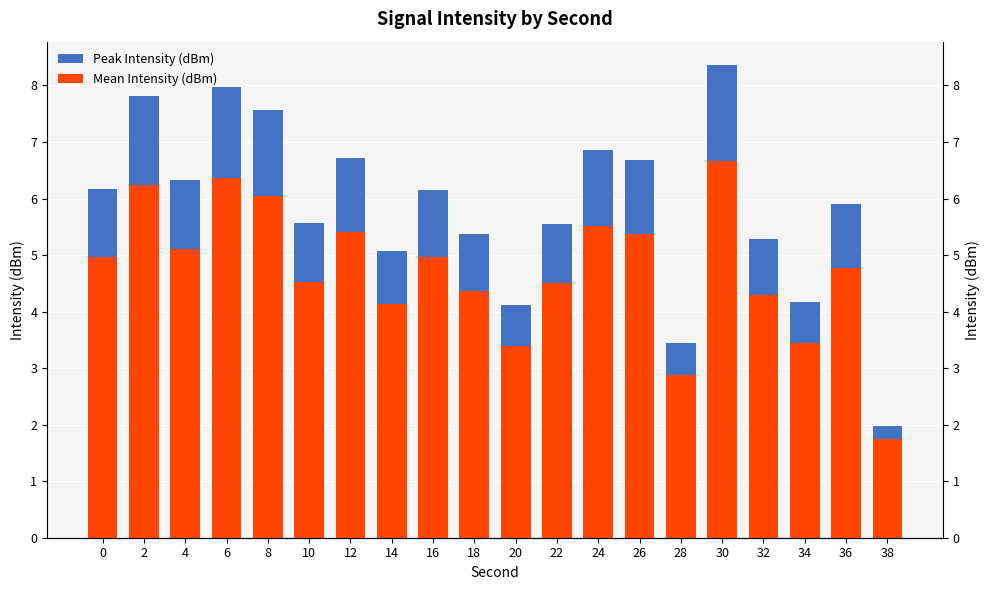

Which has a higher value, 22 or 8?

8